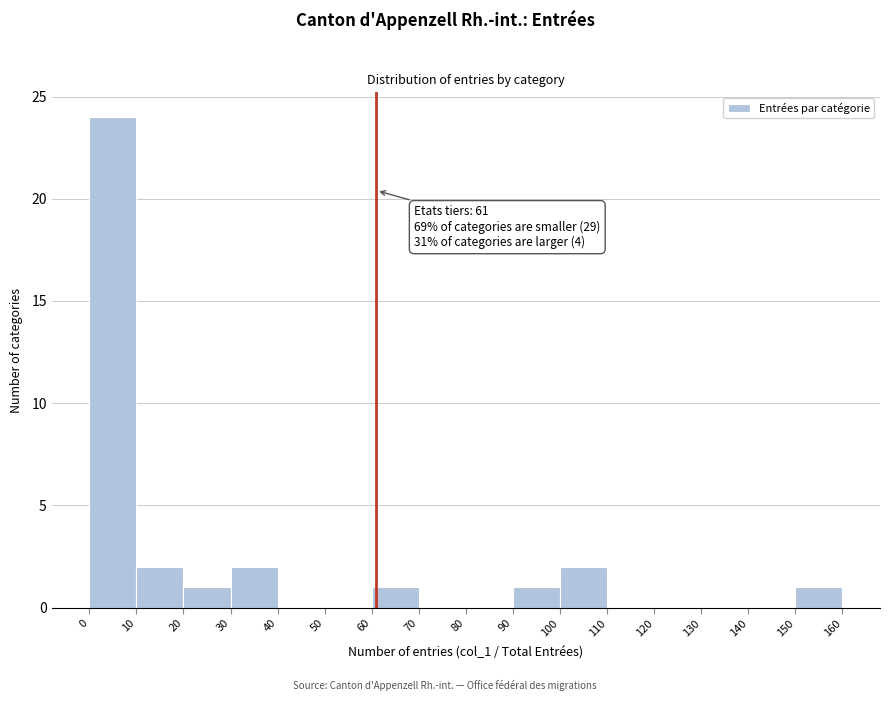

Which range on the x-axis has the tallest bar?

0 to 10